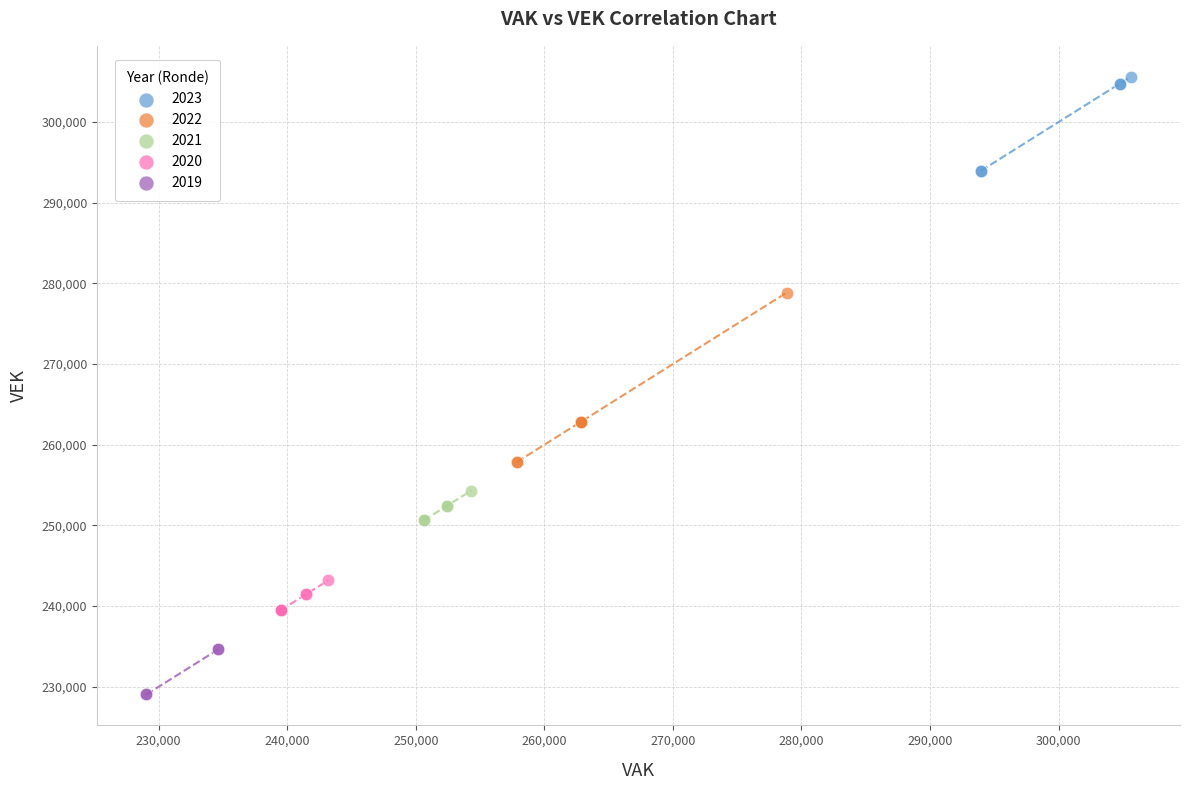

Which series contains the highest Y value?

2023